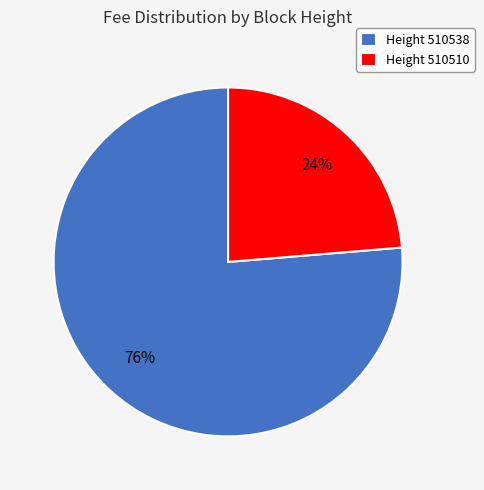

To the nearest percent, what portion does Height 510510 represent?

24%